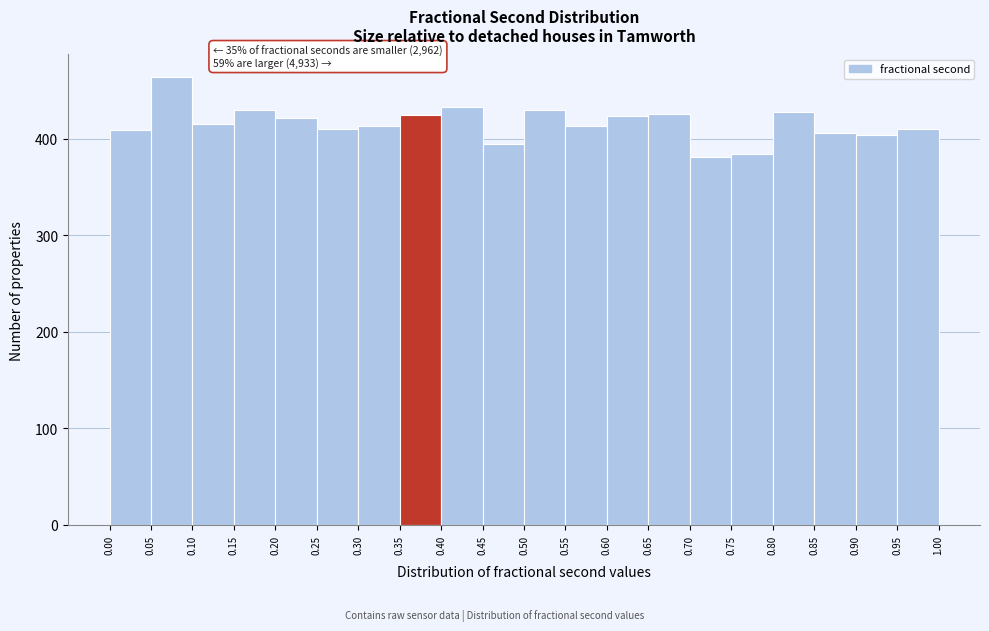

Which range on the x-axis has the tallest bar?

0.05 to 0.10